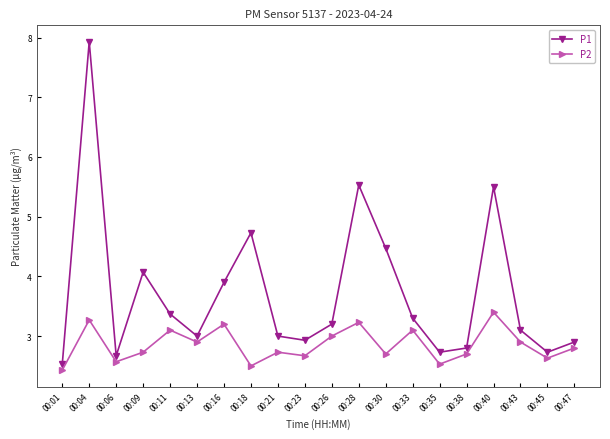

Is the value of P1 at 00:26 greater than the value of P2 at 00:43?

Yes